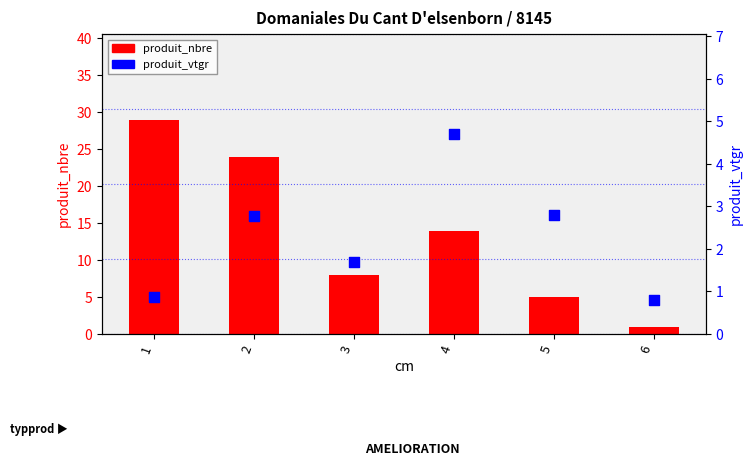

Which series contains the highest Y value?

produit_nbre